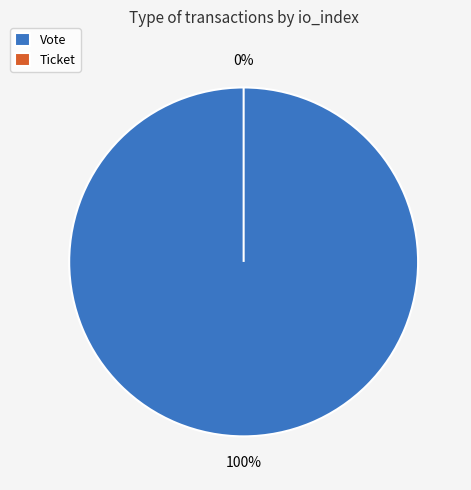

Count the number of slices in the pie.

2